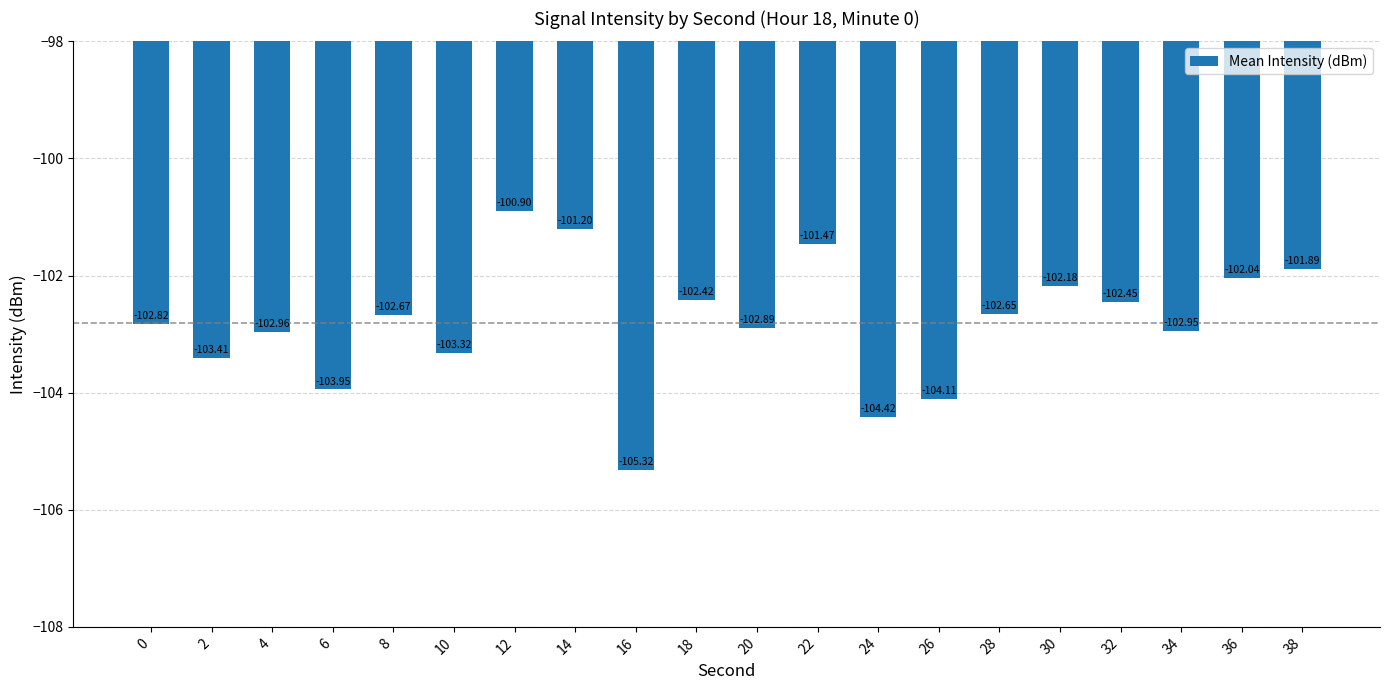

Is it true that the value at 8 is -102.7?

True